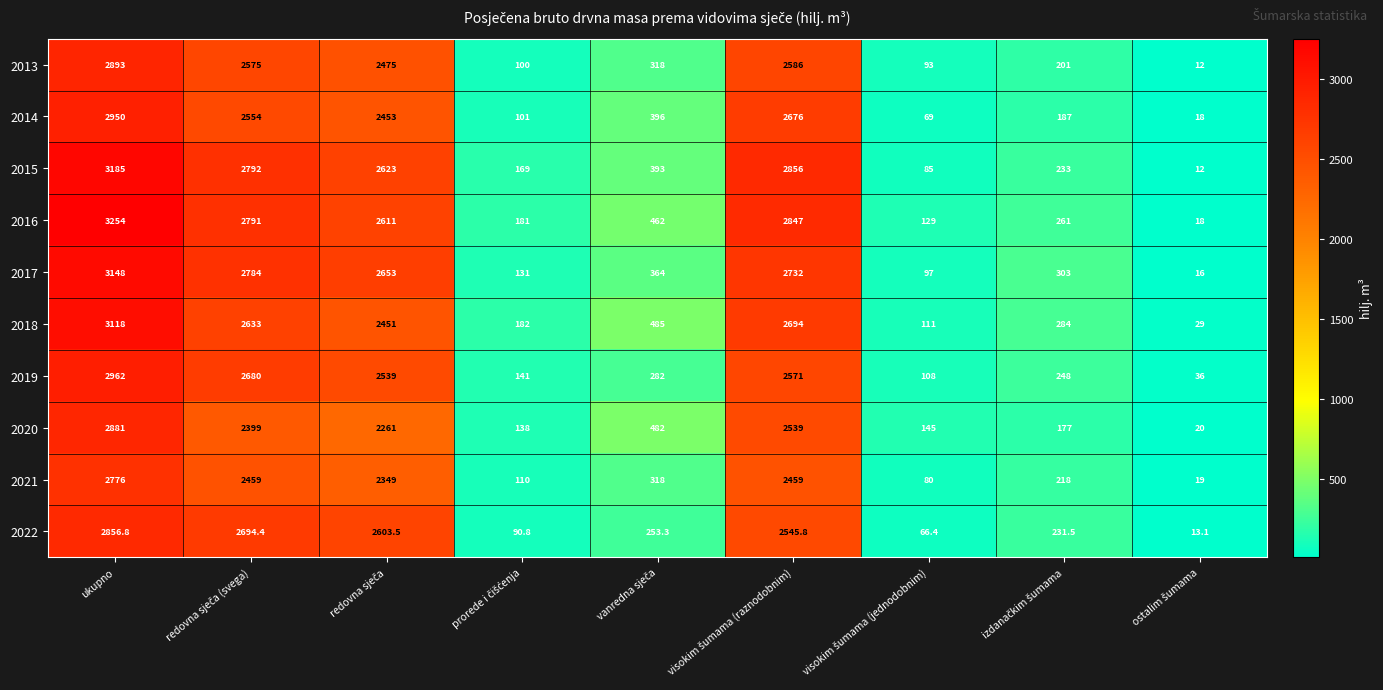

Rank the series at ukupno from lowest to highest value.

2021, 2022, 2020, 2013, 2014, 2019, 2018, 2017, 2015, 2016